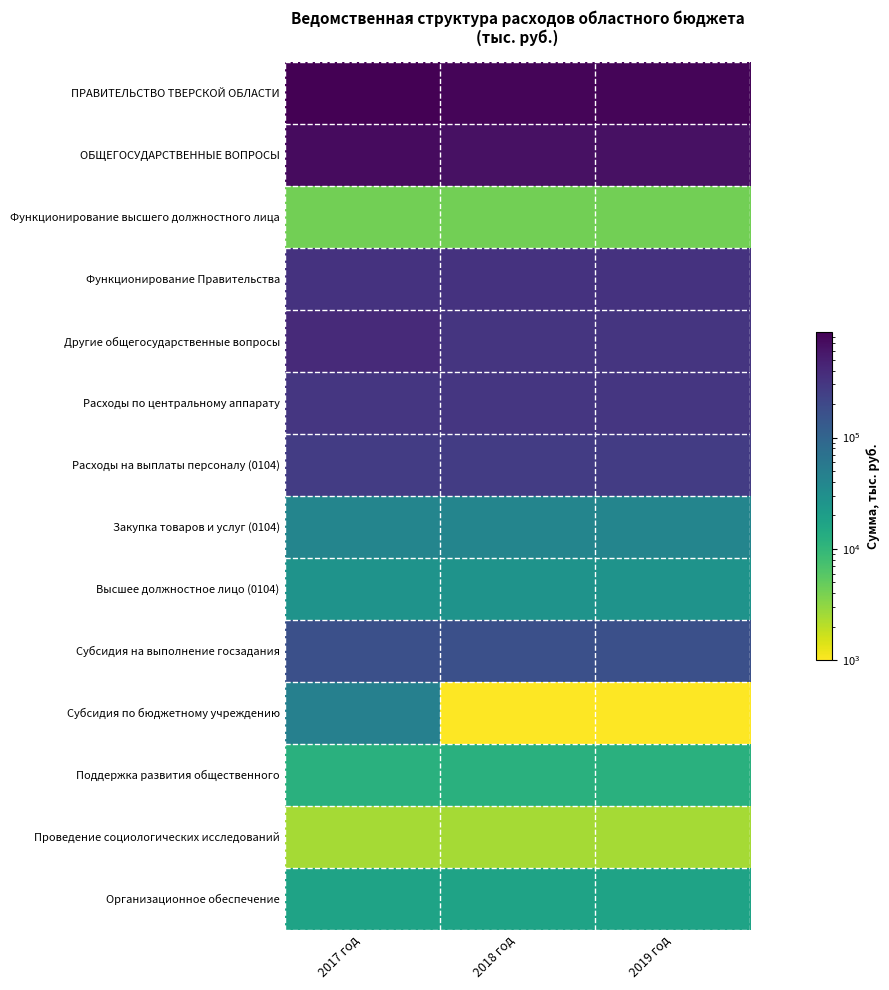

At how many categories does at least one series exceed 855548?

1